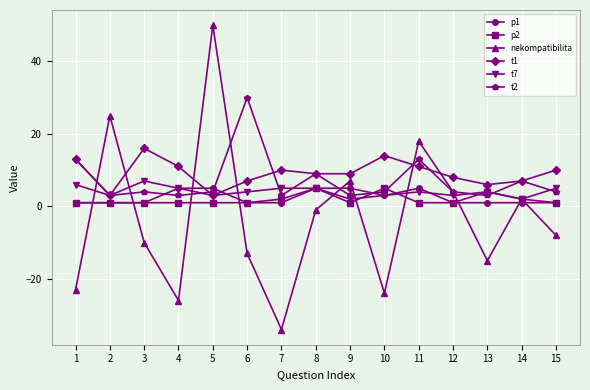

At which category is the sum across all series the highest?

5